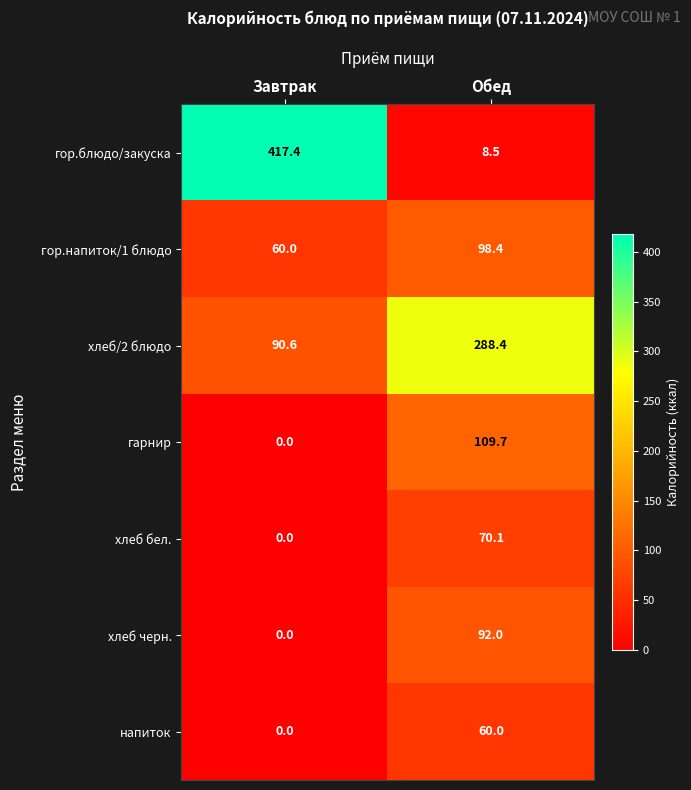

At which label is хлеб/2 блюдо closest to 189?

Завтрак